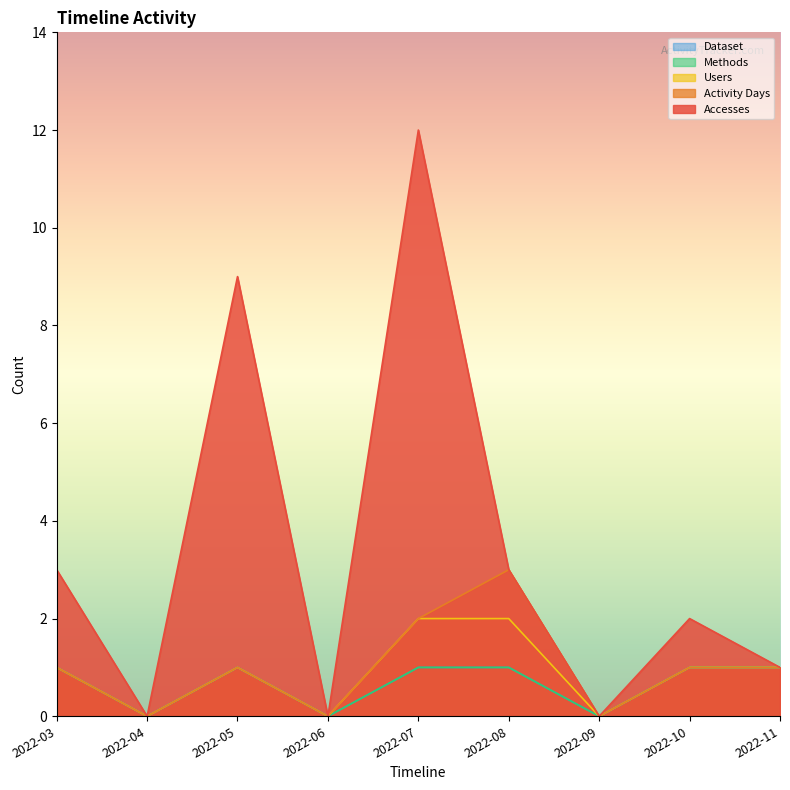

Reading left to right, what are all the values shown in this chart?

Accesses: 2022-03=3	2022-04=0	2022-05=9	2022-06=0	2022-07=12	2022-08=3	2022-09=0	2022-10=2	2022-11=1
Activity Days: 2022-03=1	2022-04=0	2022-05=1	2022-06=0	2022-07=2	2022-08=3	2022-09=0	2022-10=1	2022-11=1
Users: 2022-03=1	2022-04=0	2022-05=1	2022-06=0	2022-07=2	2022-08=2	2022-09=0	2022-10=1	2022-11=1
Methods: 2022-03=1	2022-04=0	2022-05=1	2022-06=0	2022-07=1	2022-08=1	2022-09=0	2022-10=1	2022-11=1
Dataset: 2022-03=1	2022-04=0	2022-05=1	2022-06=0	2022-07=1	2022-08=1	2022-09=0	2022-10=1	2022-11=1